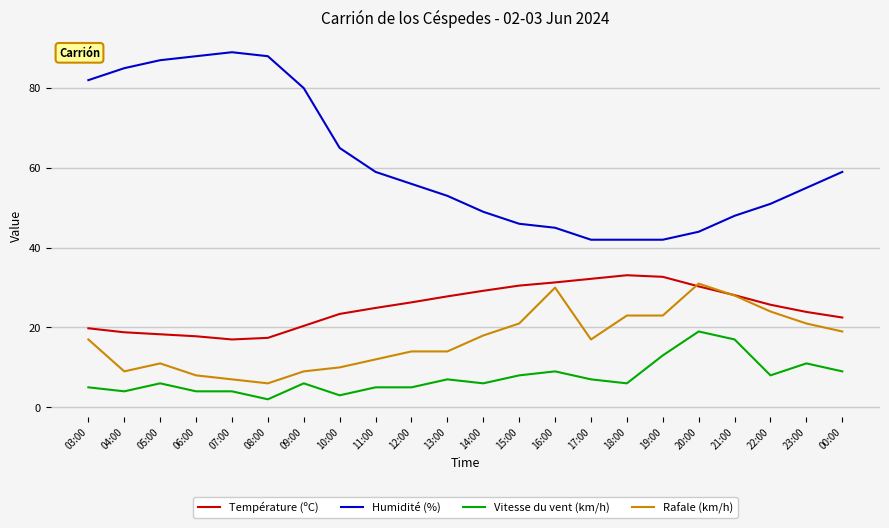

Rank the series by their maximum value, from highest to lowest.

Humidité (%), Température (ºC), Rafale (km/h), Vitesse du vent (km/h)